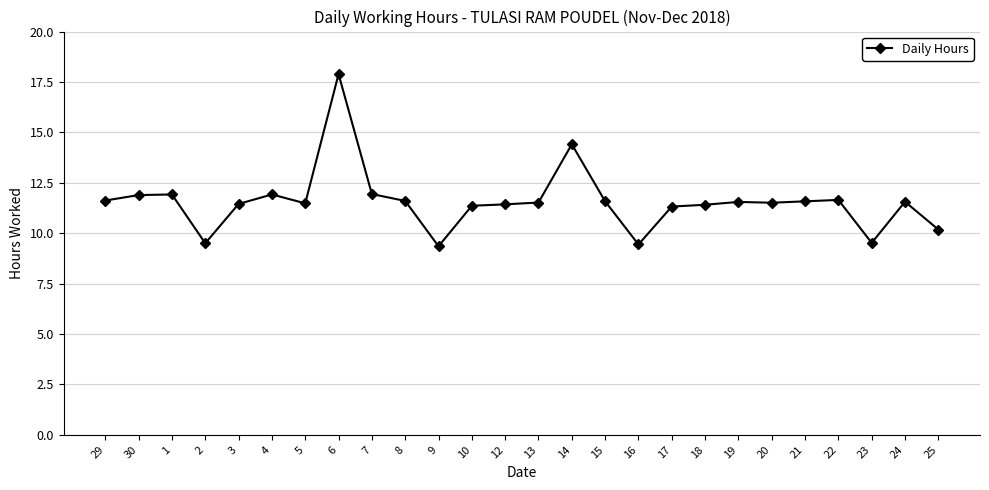

How many data points are above 11?

21